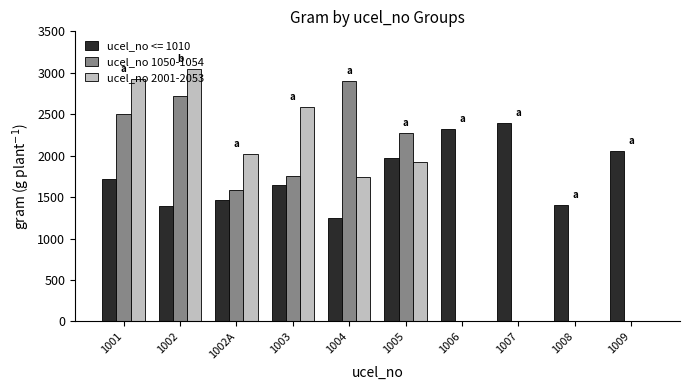

Count the number of data series in this chart.

3